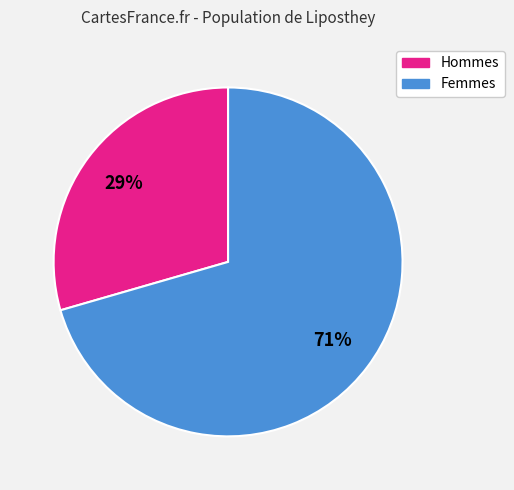

To the nearest percent, what is the average slice percentage?

50%